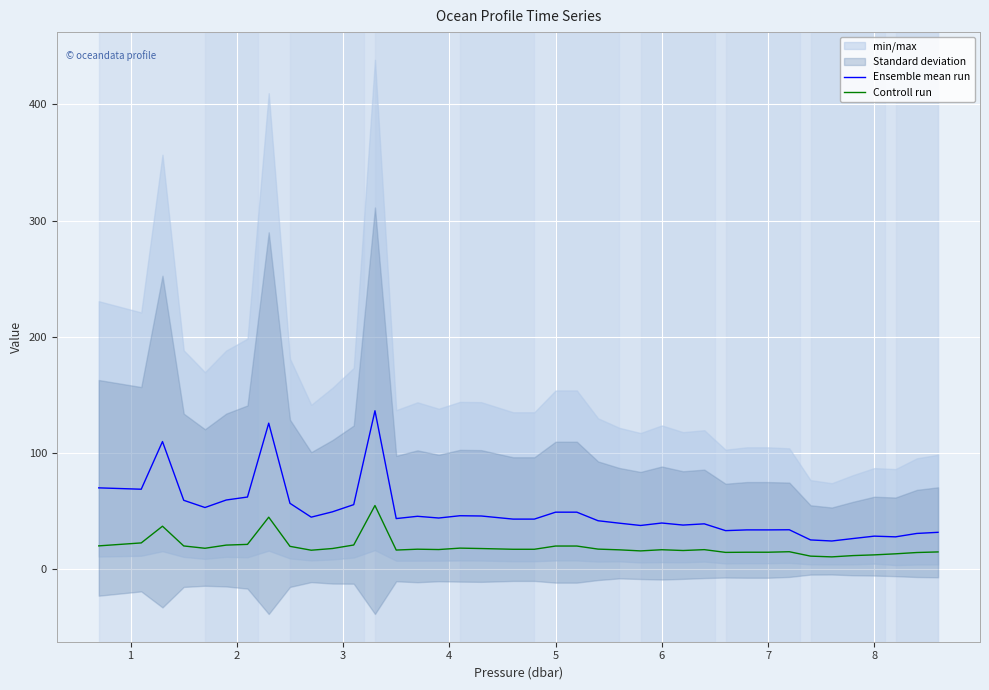

What is the lowest value of the Ensemble mean run series?

24.4